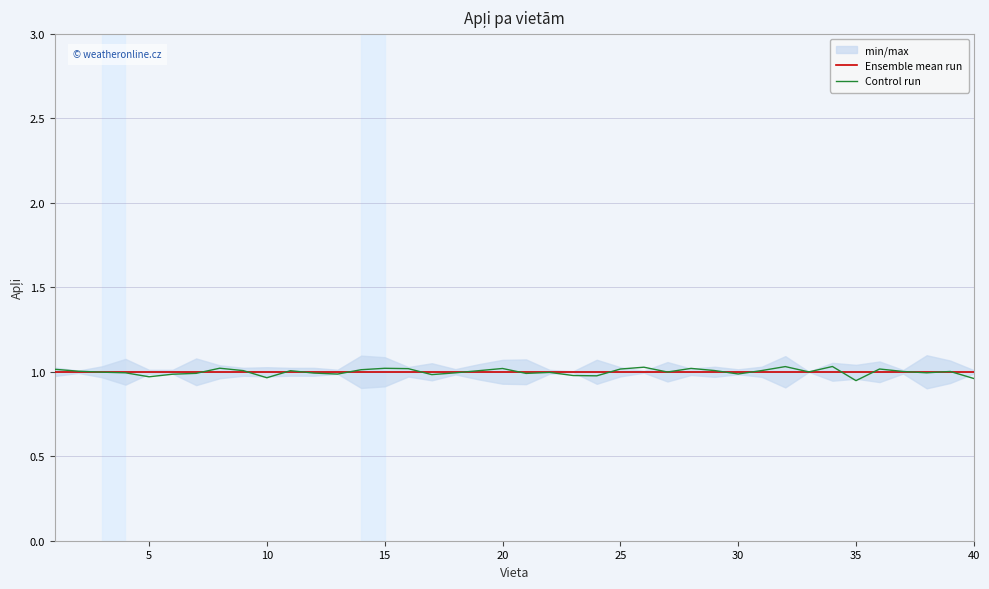

What are all the series names shown in the legend?

Ensemble mean run, Control run